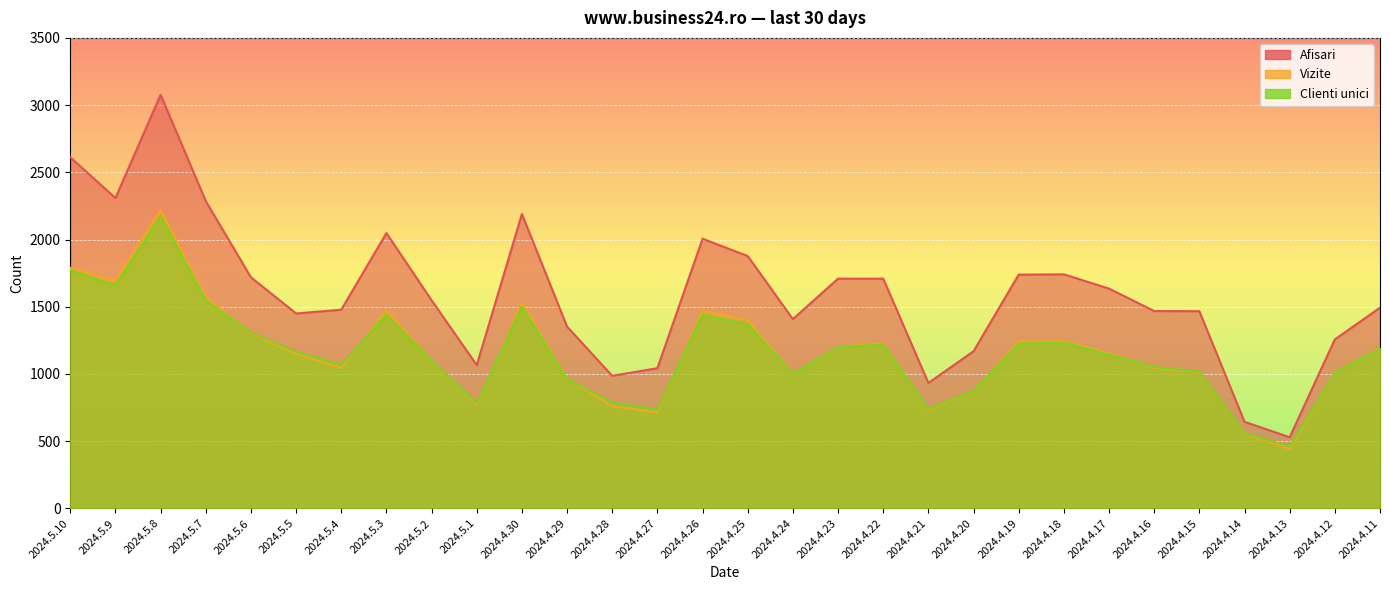

What is the sum of all Afisari values?

47948